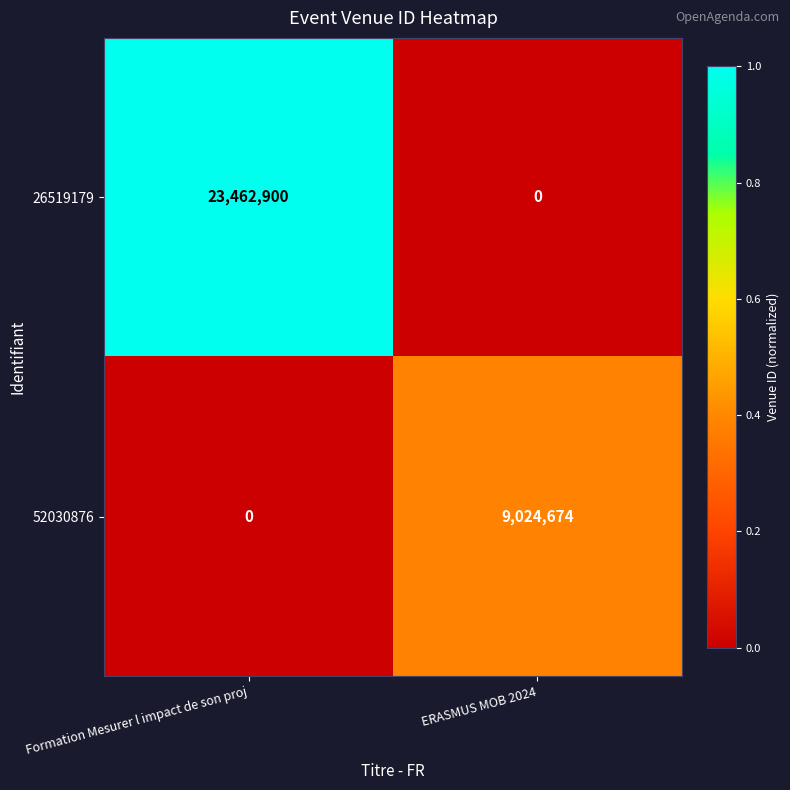

Rank the series at Formation Mesurer l impact de son proj from lowest to highest value.

52030876, 26519179